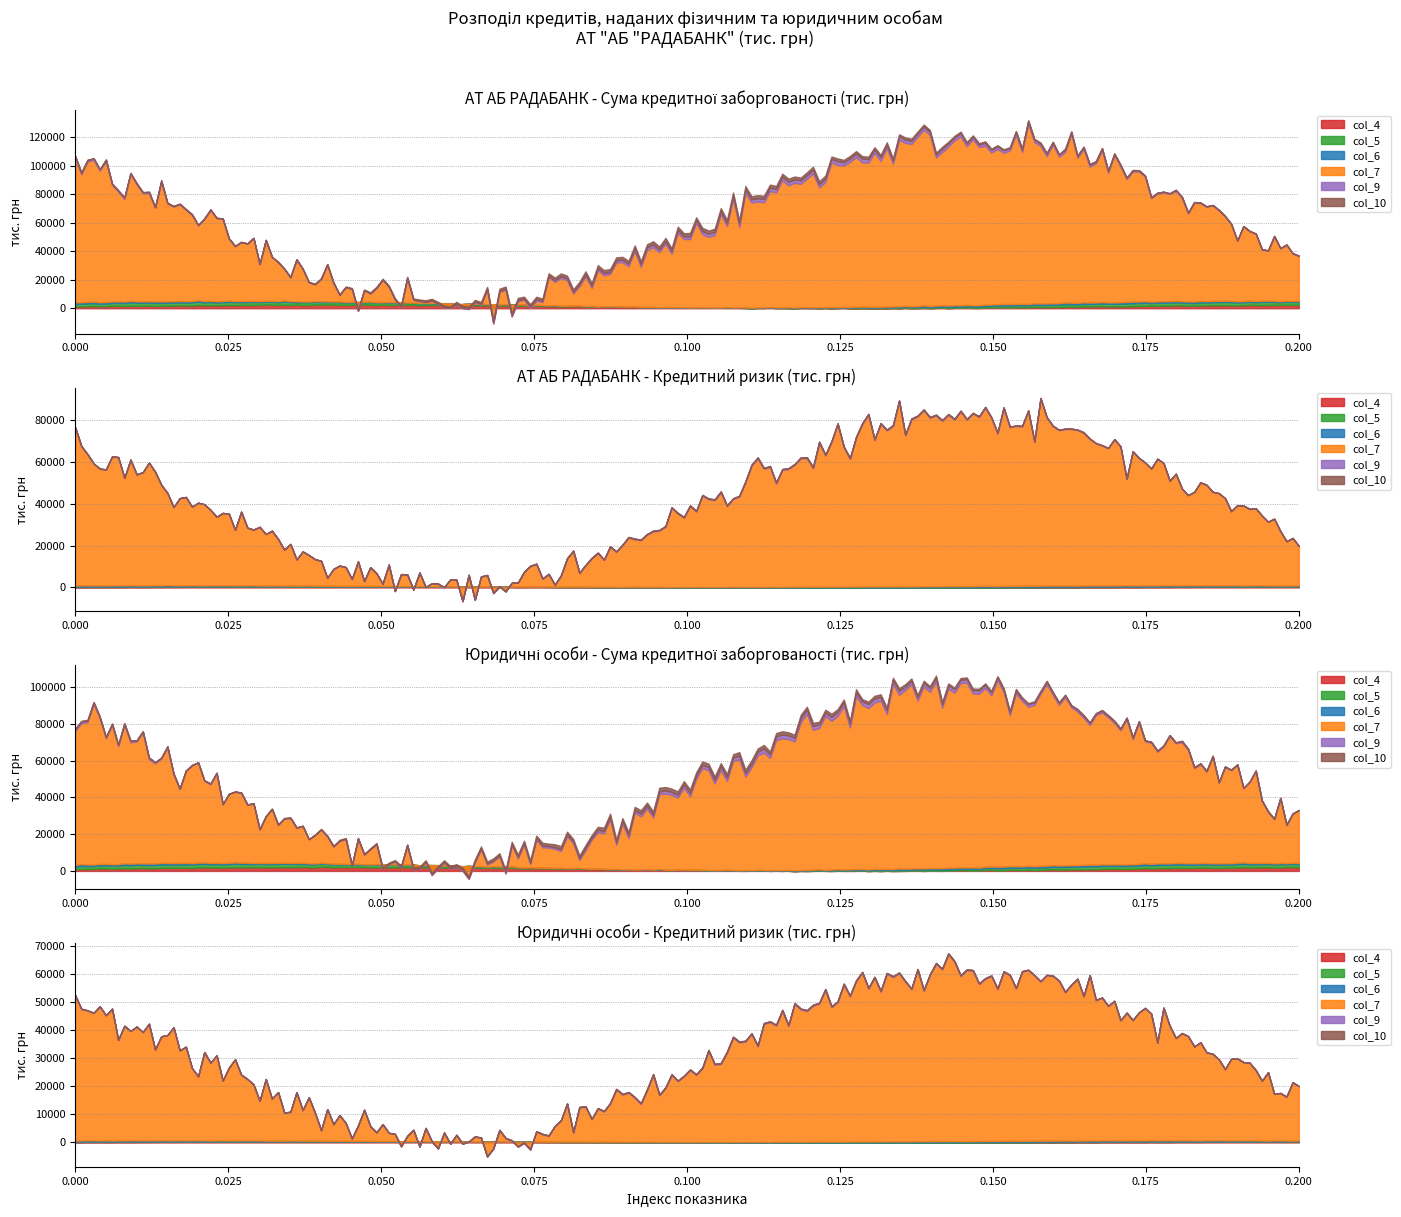

What is the value of the Кредитний ризик point at the 5th from the left?

365